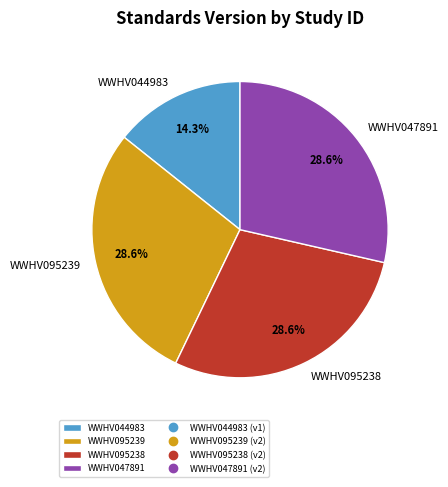

Do WWHV095238 and WWHV047891 together represent more than half of the pie?

Yes